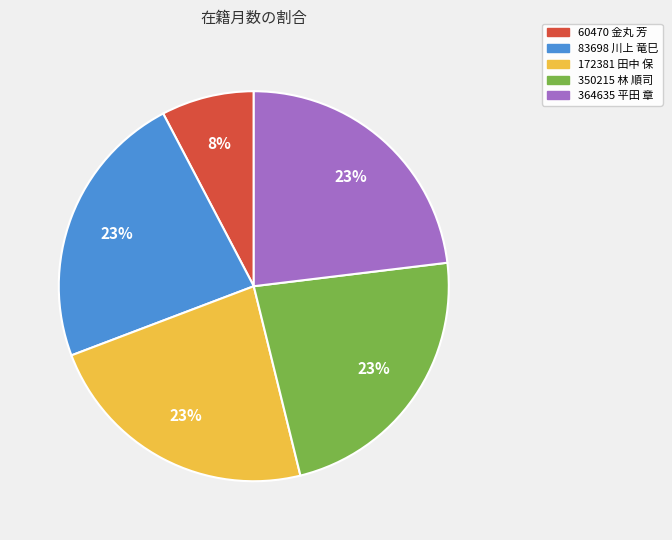

Do 172381 田中 保 and 364635 平田 章 together represent more than half of the pie?

No